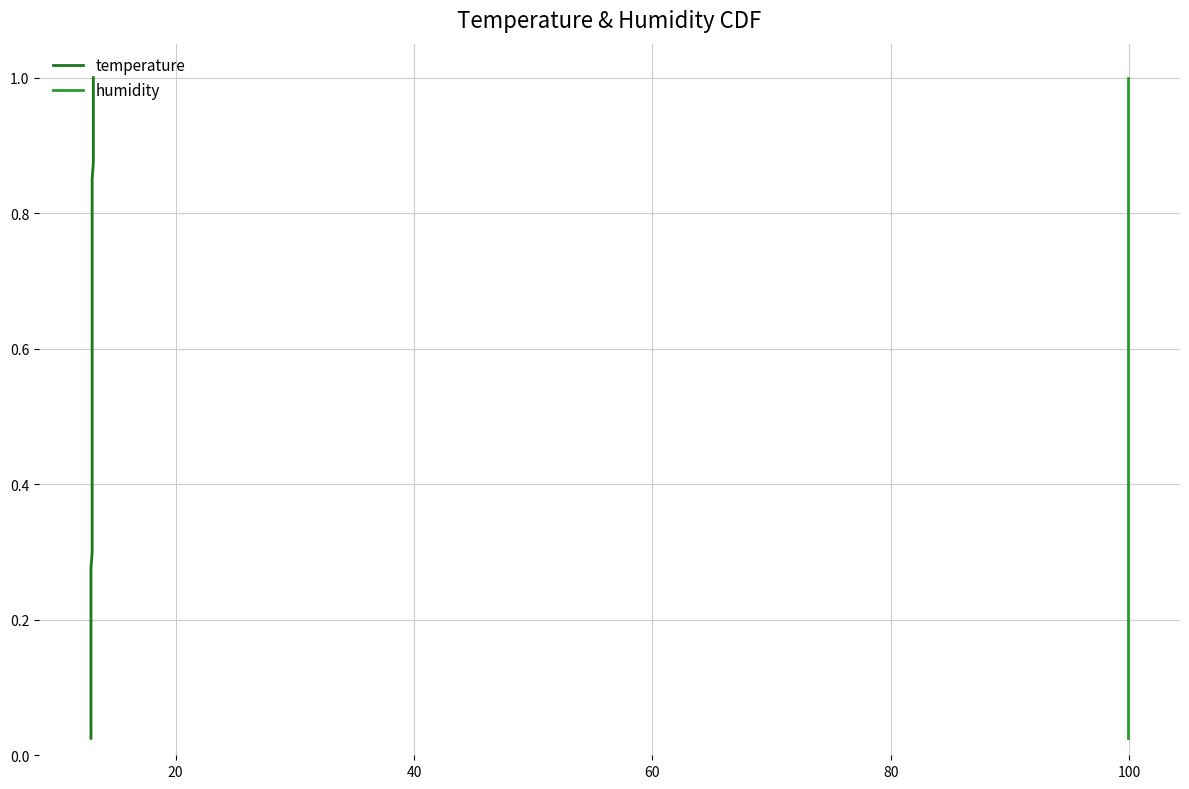

What is the highest value of the humidity series?

1.0